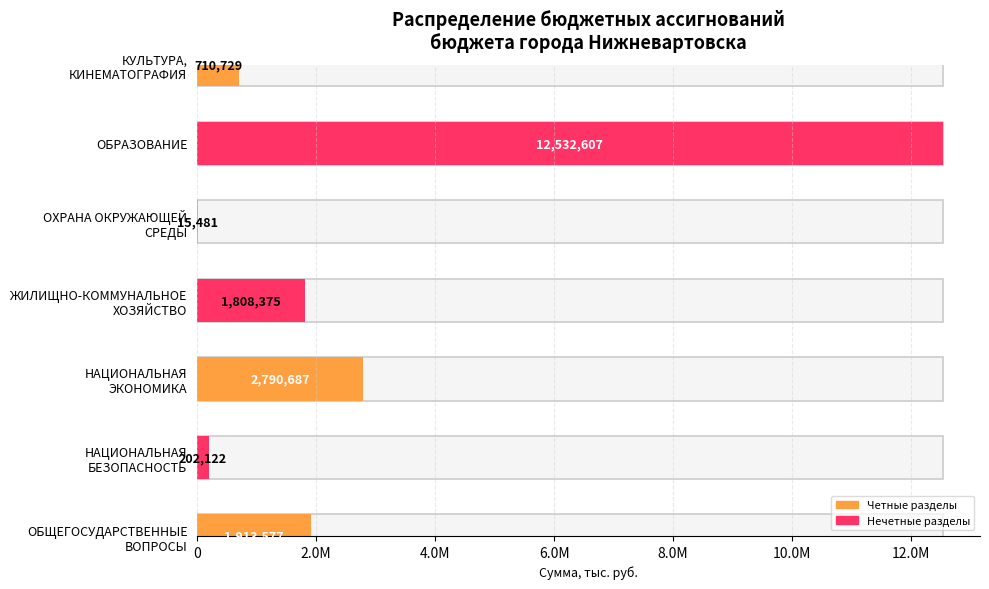

Does the chart contain any negative values?

No